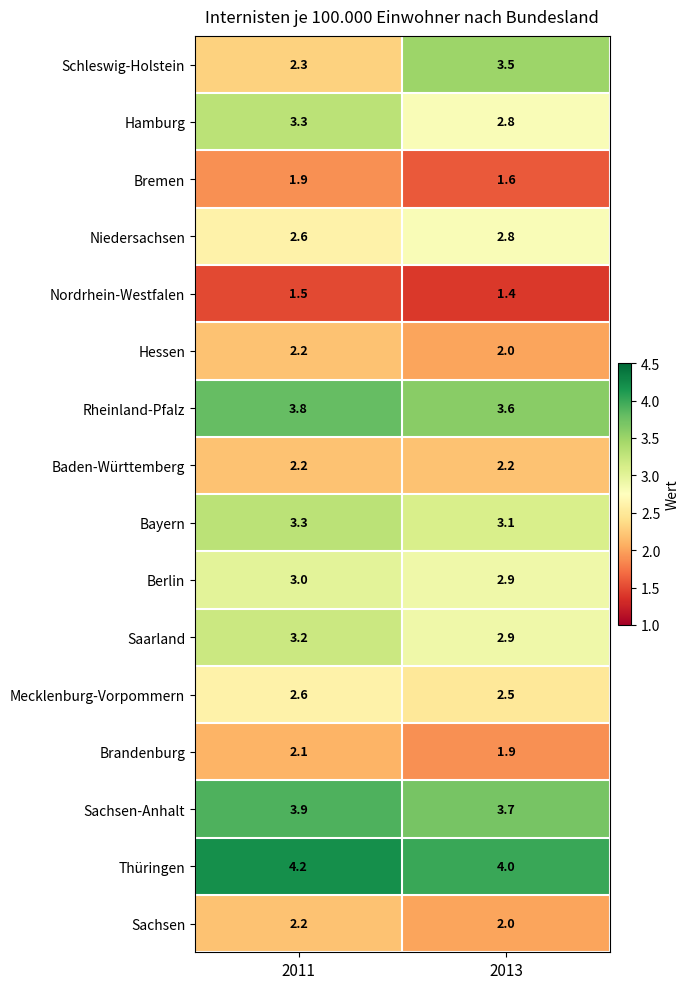

What is the spread (max minus min) of values at 2013?

2.6